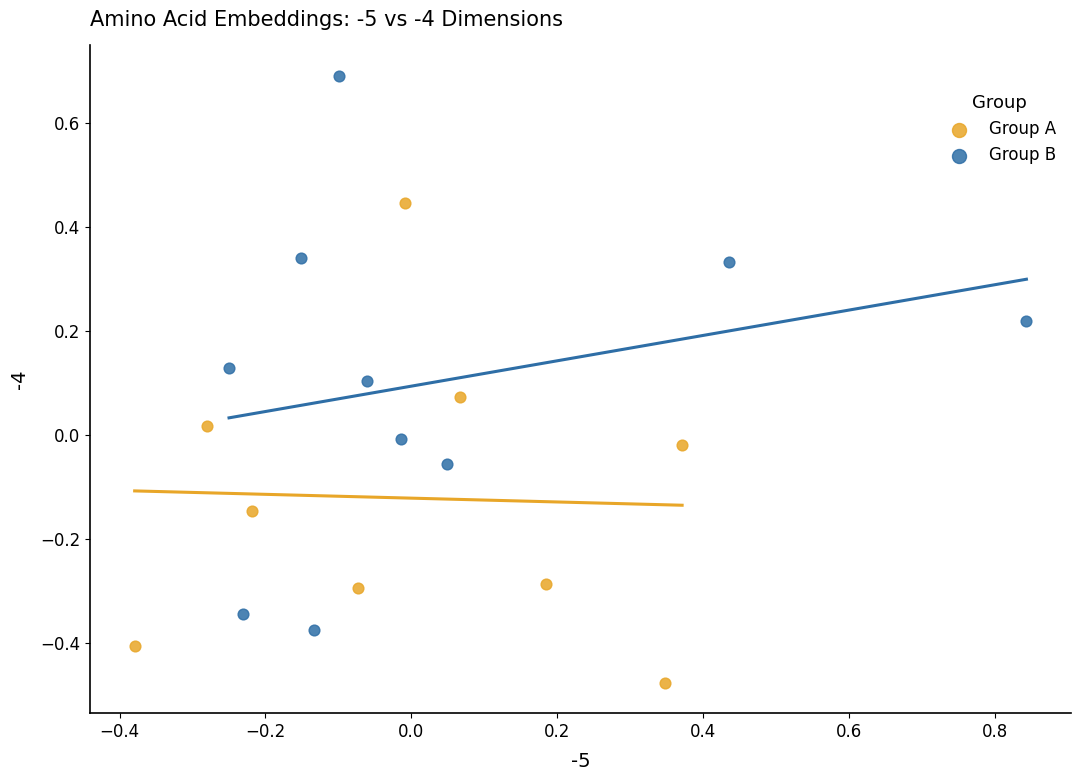

Which series contains the highest Y value?

Group B